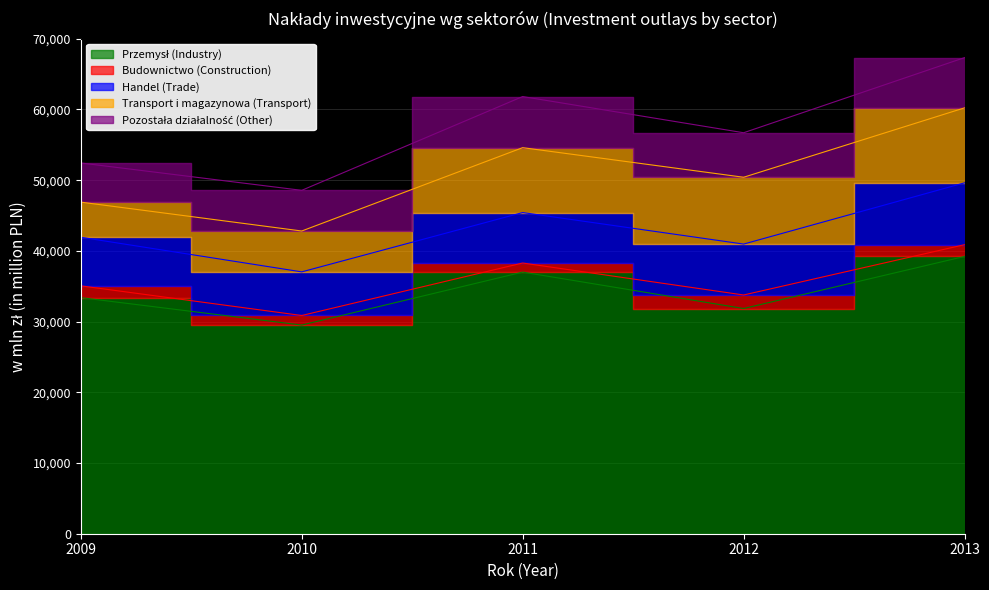

Reading left to right, extract all data points from this chart.

Przemysł (Industry): 2009=33385.1	2010=29507.8	2011=36996.3	2012=31846.3	2013=39213.2
Budownictwo (Construction): 2009=1667.3	2010=1353.2	2011=1284.6	2012=1914.6	2013=1660.5
Handel (Trade): 2009=6875.0	2010=6168.3	2011=7136.7	2012=7199.3	2013=8747.4
Transport i magazynowa (Transport): 2009=4963.7	2010=5778.1	2011=9176.0	2012=9449.1	2013=10601.9
Pozostała działalność (Other): 2009=5538.1	2010=5751.9	2011=7228.0	2012=6294.3	2013=7103.8